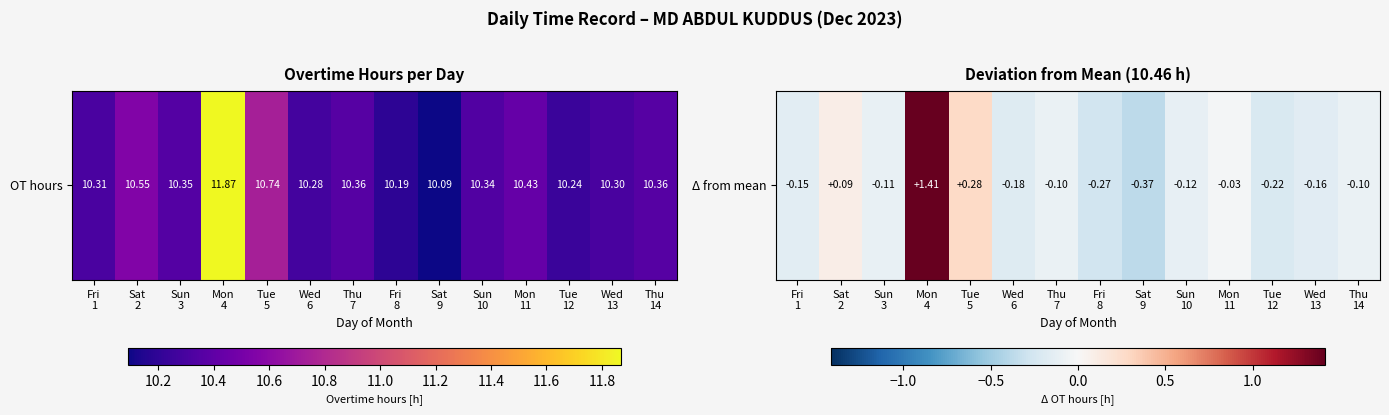

Reading left to right, extract all data points from this chart.

-0.1	0.1	-0.1	1.4	0.3	-0.2	-0.1	-0.3	-0.4	-0.1	-0.0	-0.2	-0.2	-0.1